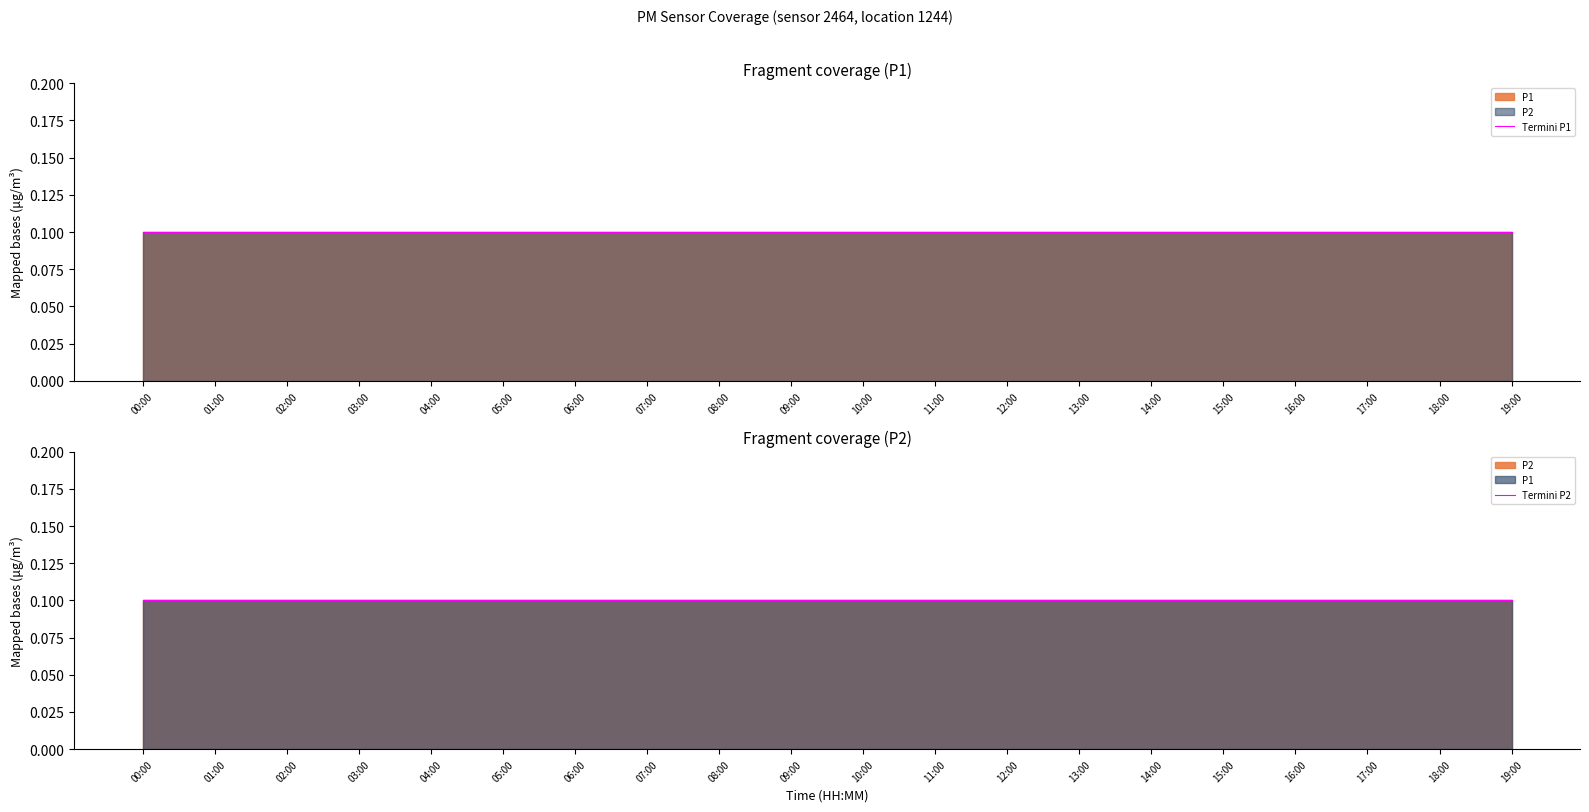

What is the label of the 8th point from the left?

07:00